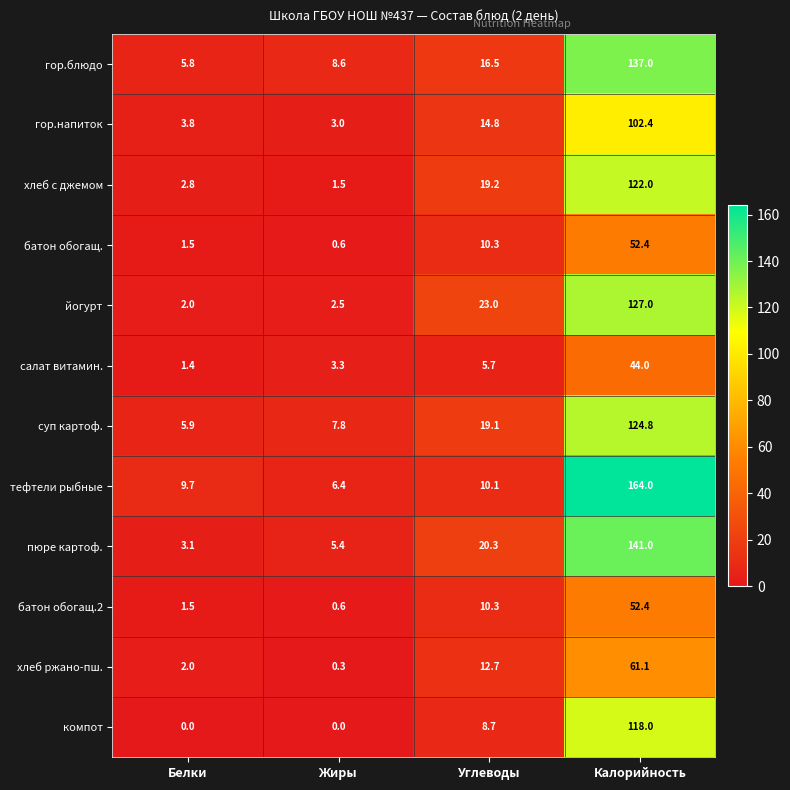

The value of батон обогащ.2 at Жиры is 0.6. True or false?

True